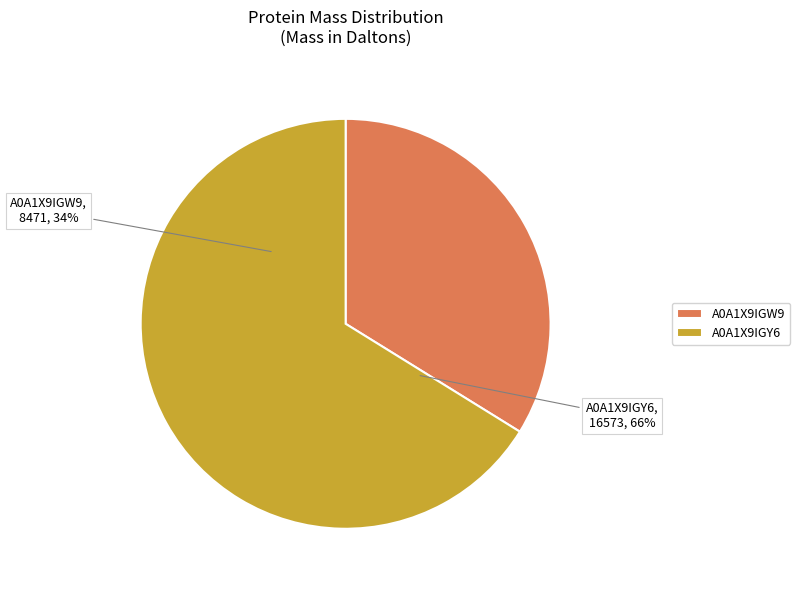

Which has a higher value, tr|A0A1X9IGW9|A0A1X9IGW9_9CAUD or tr|A0A1X9IGY6|A0A1X9IGY6_9CAUD?

tr|A0A1X9IGY6|A0A1X9IGY6_9CAUD